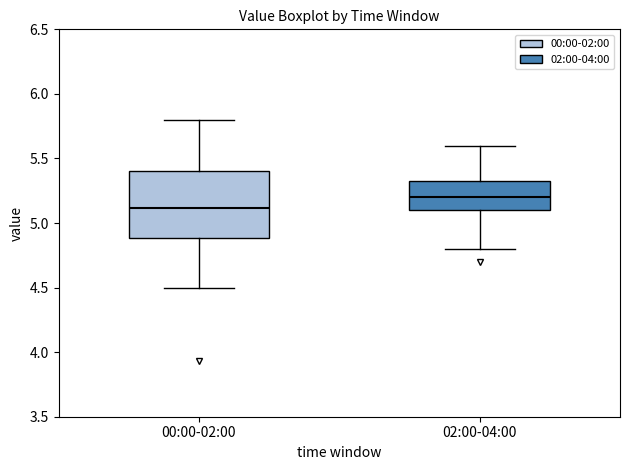

Reading left to right, read every box against the y-axis: the position of its median line, the range the box covers, and the ends of its whiskers. The values are not printed on the chart, so give them approximately, as read against the axis.

00:00-02:00: median 5.10, box 4.90 to 5.40, whiskers 4.50 to 5.80
02:00-04:00: median 5.20, box 5.10 to 5.35, whiskers 4.80 to 5.60